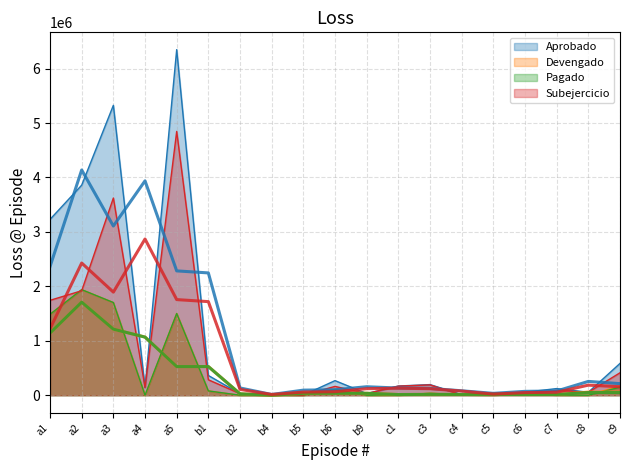

Does the chart display data point markers on the line(s)?

No